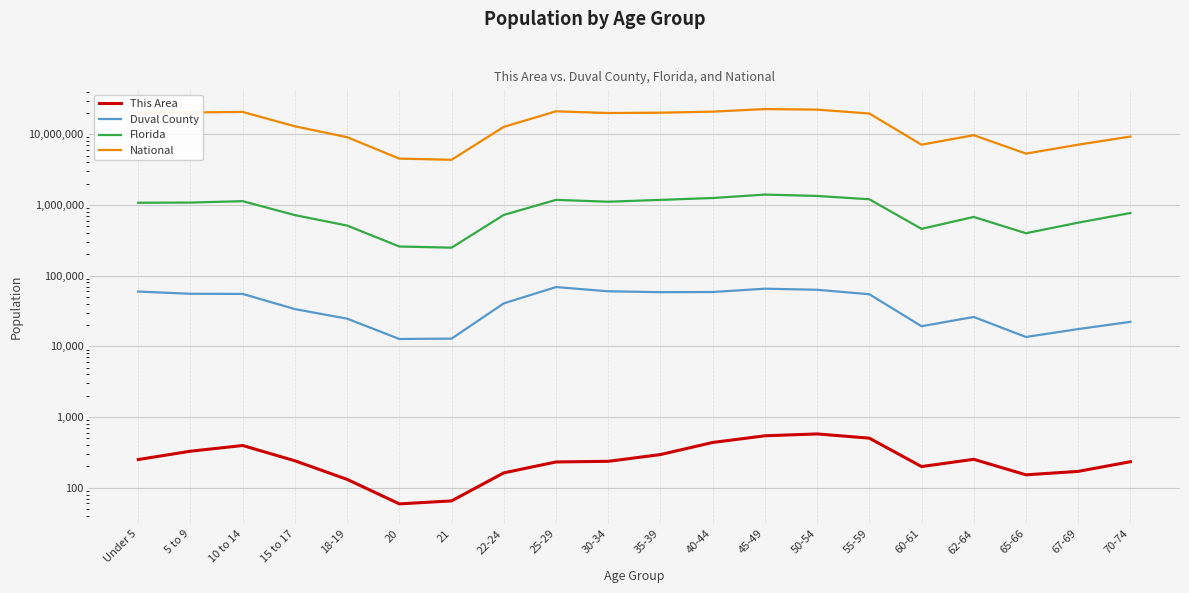

Reading left to right, transcribe all the data shown in this chart.

This Area: Under 5=250	5 to 9=328	10 to 14=395	15 to 17=240	18-19=131	20=59	21=65	22-24=162	25-29=231	30-34=236	35-39=294	40-44=436	45-49=542	50-54=576	55-59=502	60-61=199	62-64=252	65-66=152	67-69=170	70-74=233
Duval County: Under 5=59501	5 to 9=55355	10 to 14=55072	15 to 17=33586	18-19=24601	20=12689	21=12845	22-24=40509	25-29=68856	30-34=59999	35-39=58323	40-44=58625	45-49=65294	50-54=63074	55-59=54525	60-61=19234	62-64=26006	65-66=13548	67-69=17533	70-74=22182
Florida: Under 5=1073506	5 to 9=1080255	10 to 14=1130847	15 to 17=717483	18-19=510899	20=258030	21=248602	22-24=722126	25-29=1179227	30-34=1110318	35-39=1178467	40-44=1252787	45-49=1401202	50-54=1340291	55-59=1202418	60-61=458751	62-64=676499	65-66=397917	67-69=561316	70-74=768707
National: Under 5=20201362	5 to 9=20348657	10 to 14=20677194	15 to 17=12954254	18-19=9086089	20=4519129	21=4354294	22-24=12712576	25-29=21101849	30-34=19962099	35-39=20179642	40-44=20890964	45-49=22708591	50-54=22298125	55-59=19664805	60-61=7113727	62-64=9704197	65-66=5319902	67-69=7115361	70-74=9278166